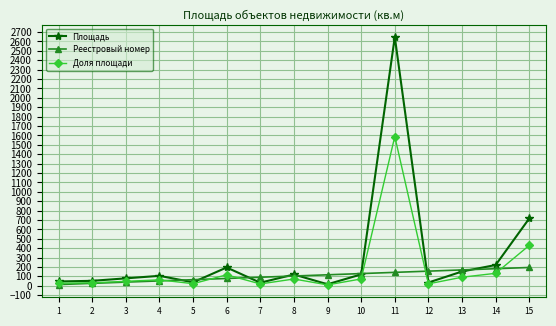

Is it true that Площадь equals 717.2 at 15?

True